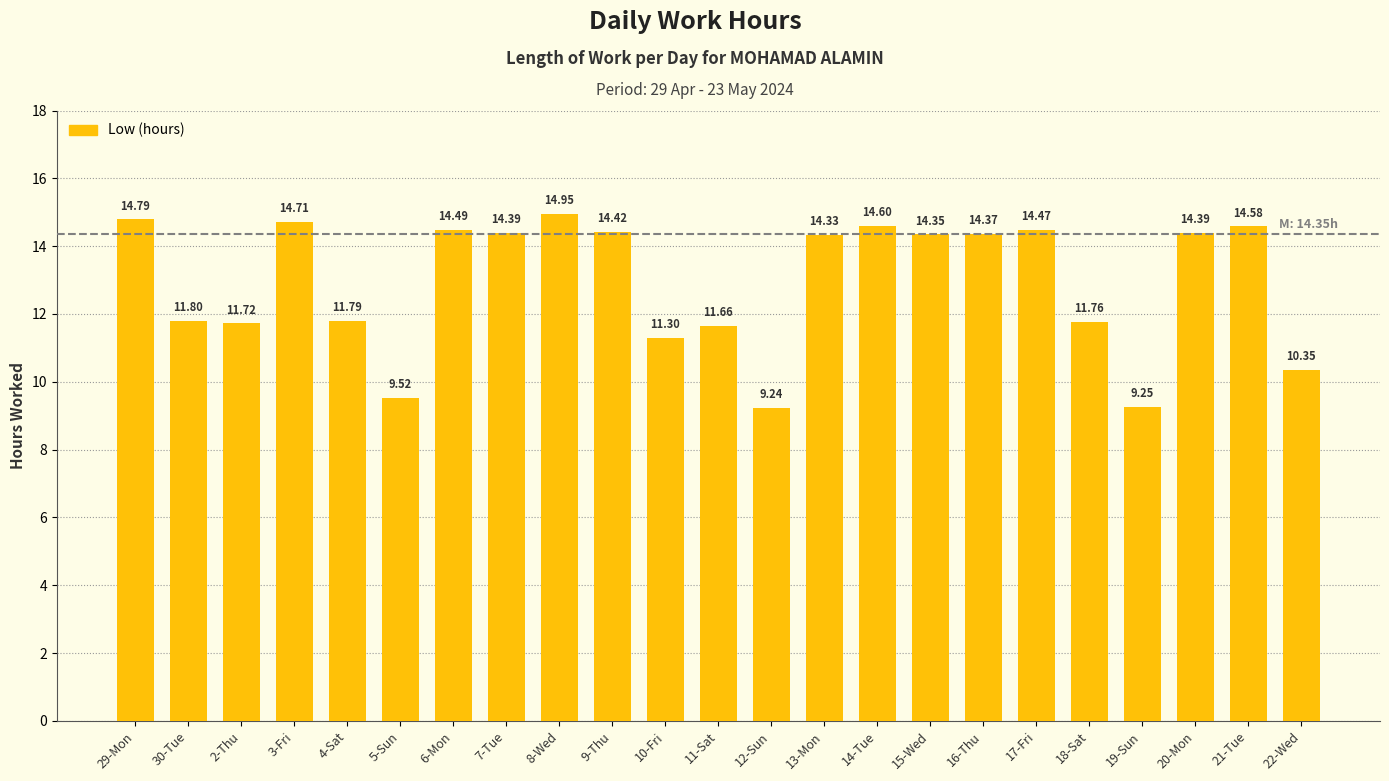

What is the change in value from 3-Fri to 10-Fri?

-3.4